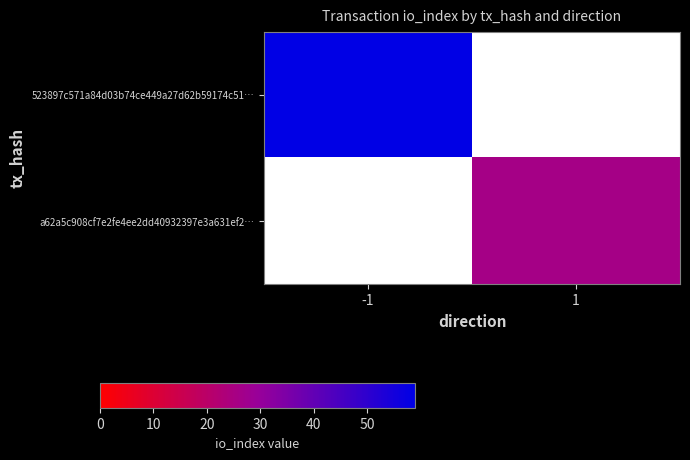

List the series in order of their peak value, highest first.

523897c571a84d03b74ce449a27d62b59174c51…, a62a5c908cf7e2fe4ee2dd40932397e3a631ef2…